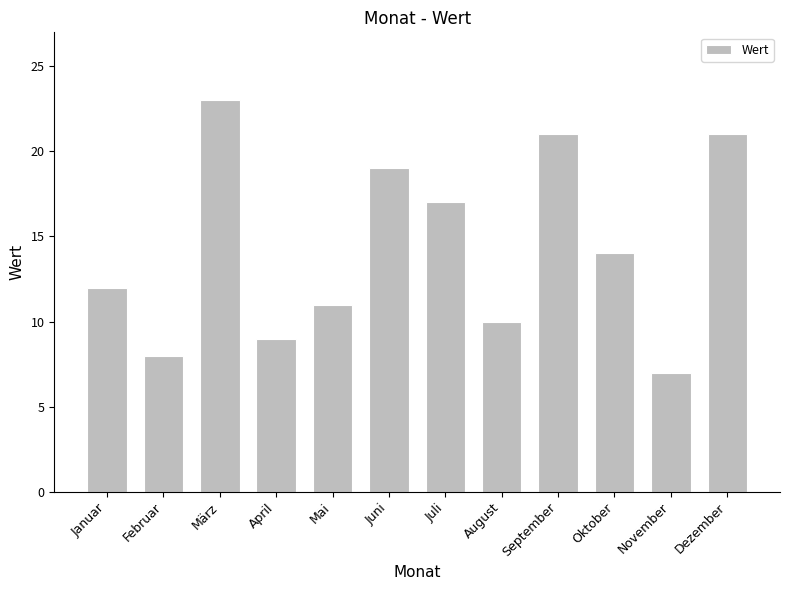

Where is the data nearest to the value 15?

Oktober